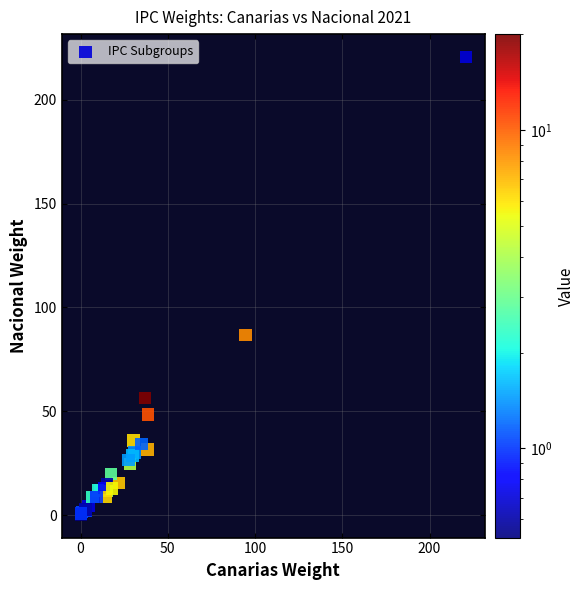

What Y value in the scatter plot is closest to 110?

86.8